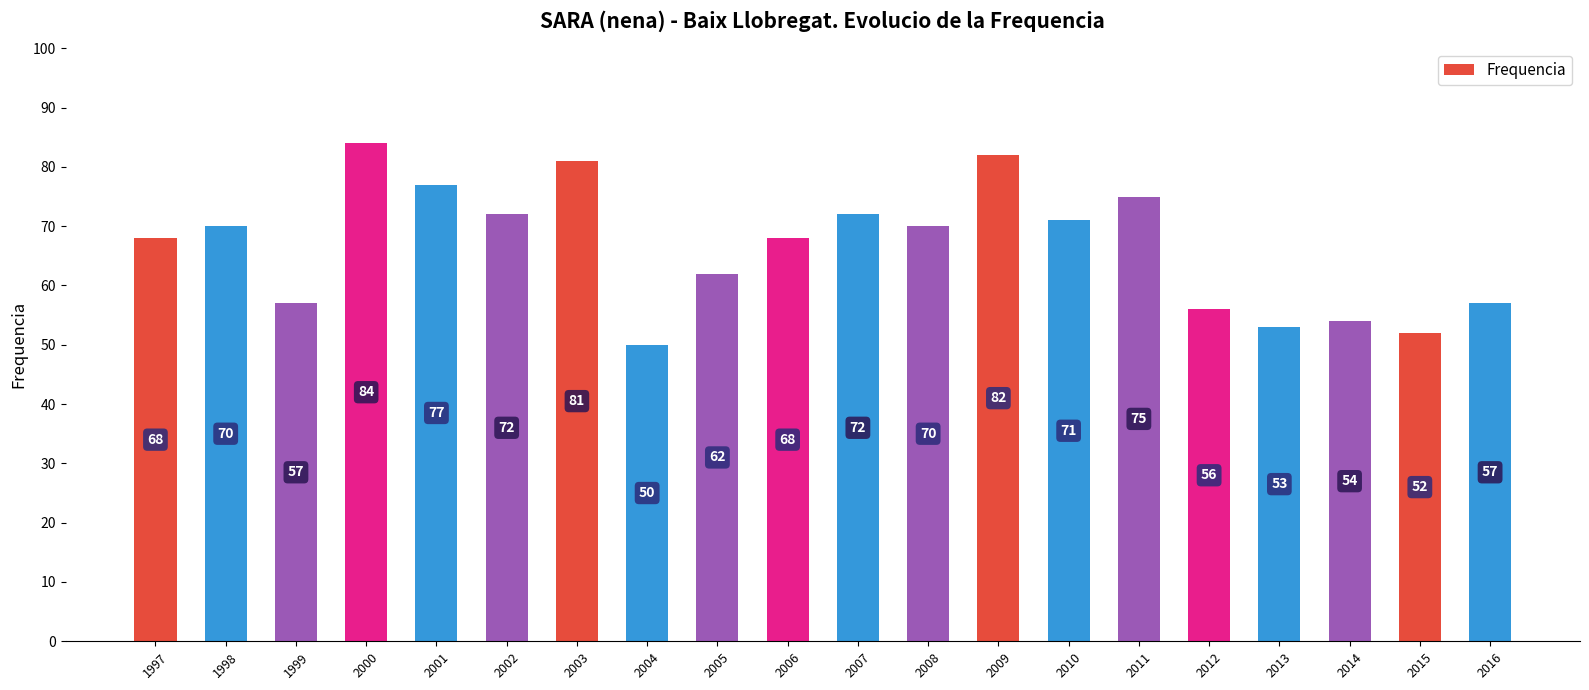

What is the value of the 20th bar from the left?

57